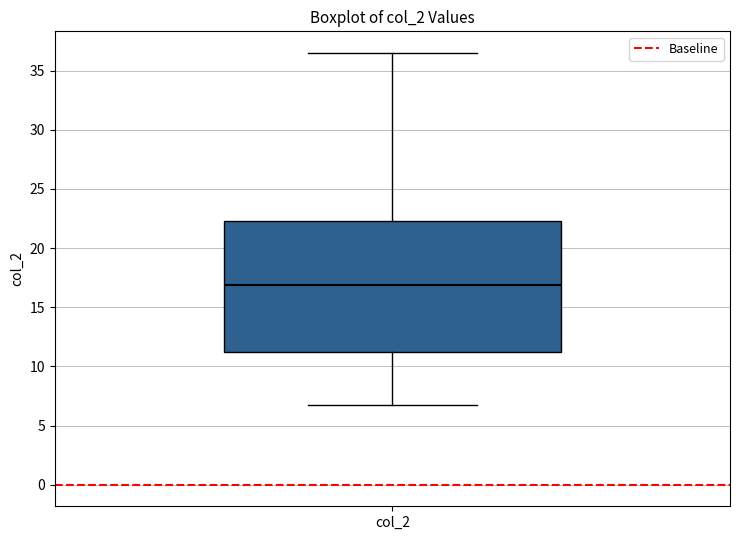

Read this box plot against the y-axis: the position of the median line, the range covered by the box, and the ends of both whiskers. The values are not printed on the chart, so give them approximately, as read against the axis.

median 17.0, box 11.5 to 22.5, whiskers 7.0 to 36.5